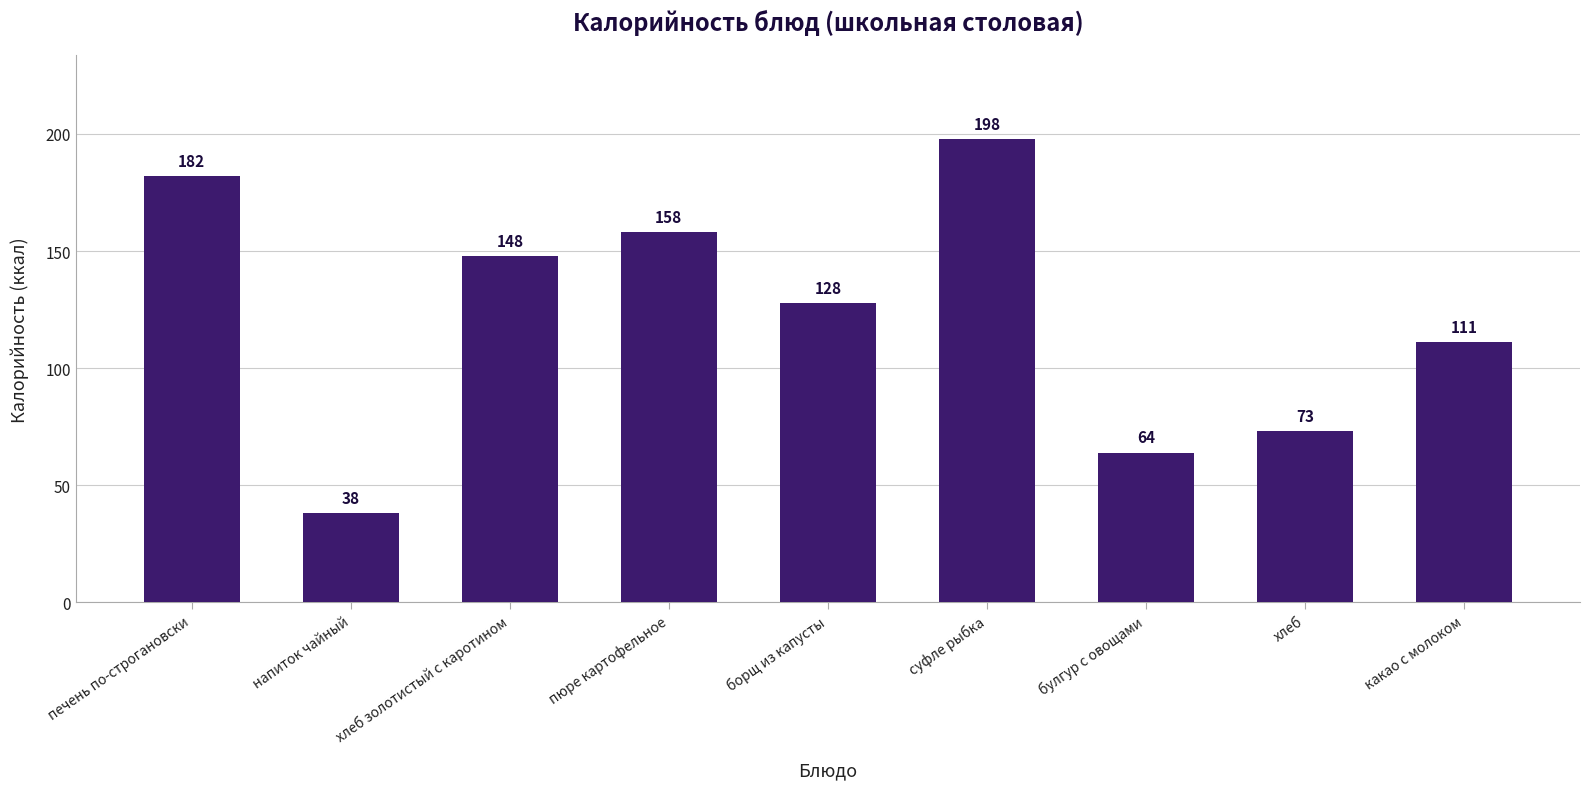

What position from the right is борщ из капусты?

5